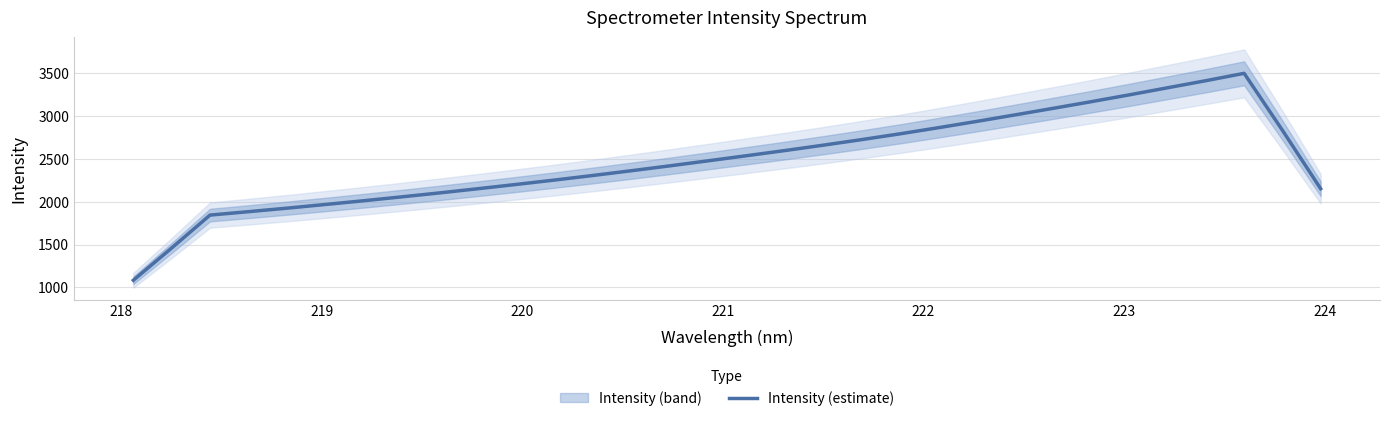

What is the maximum value for Intensity (estimate)?

3501.9